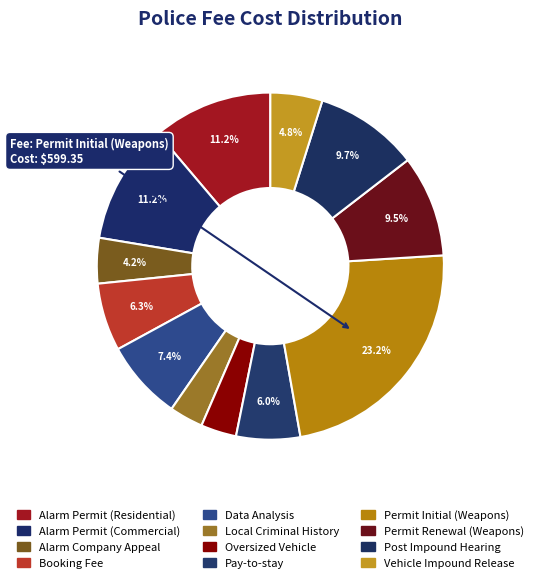

To the nearest percent, what is the difference between the largest and smallest slice percentages?

20%